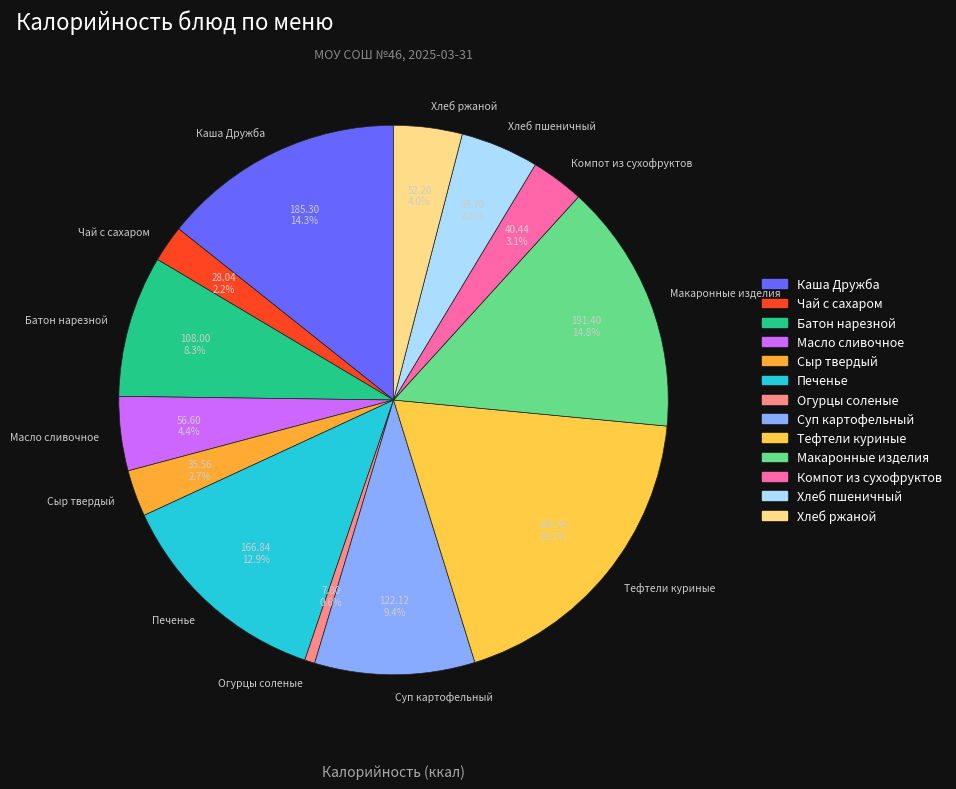

What is the largest slice in the pie chart?

Тефтели куриные